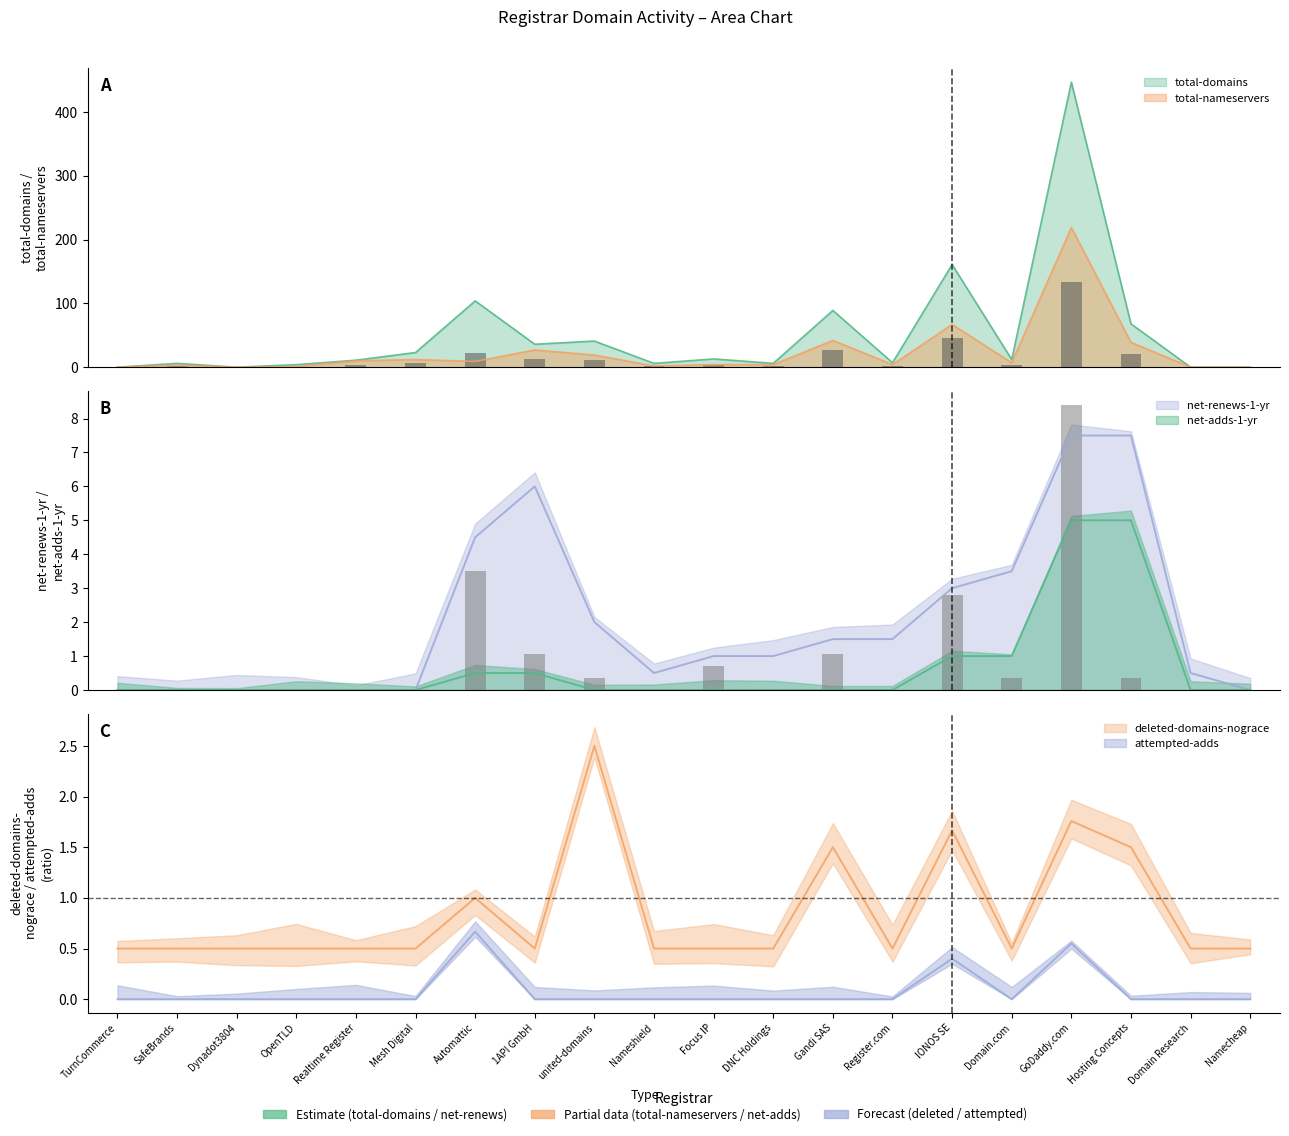

Which category has the lowest value in the total-domains series?

TurnCommerce